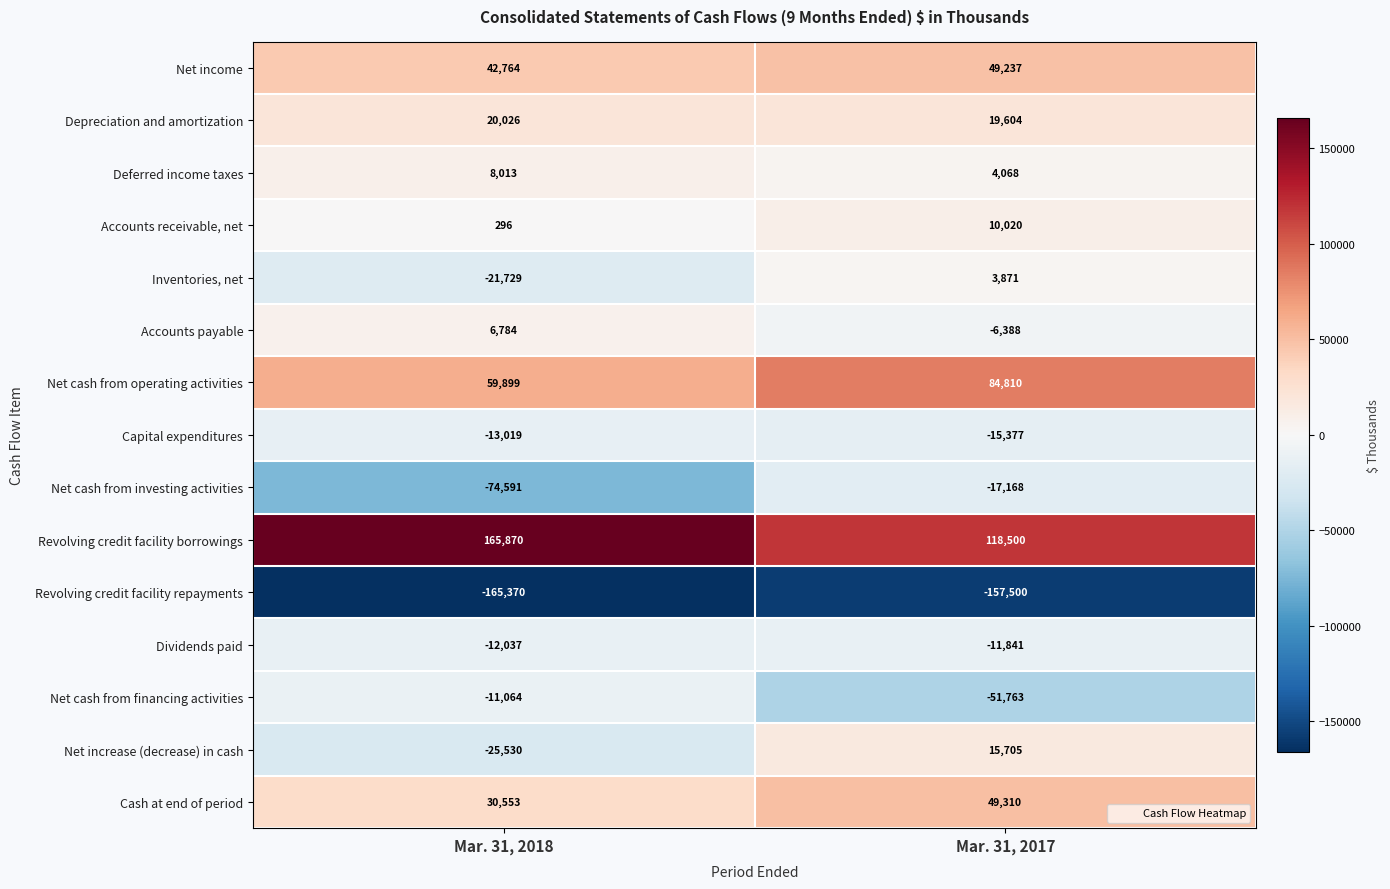

True or false: Dividends paid has a value of -12037 at Mar. 31, 2018.

True